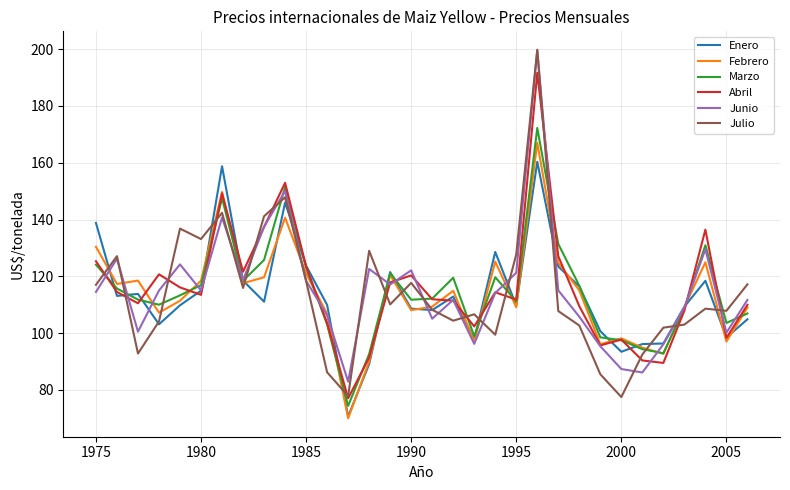

What is the smallest value displayed?

70.0